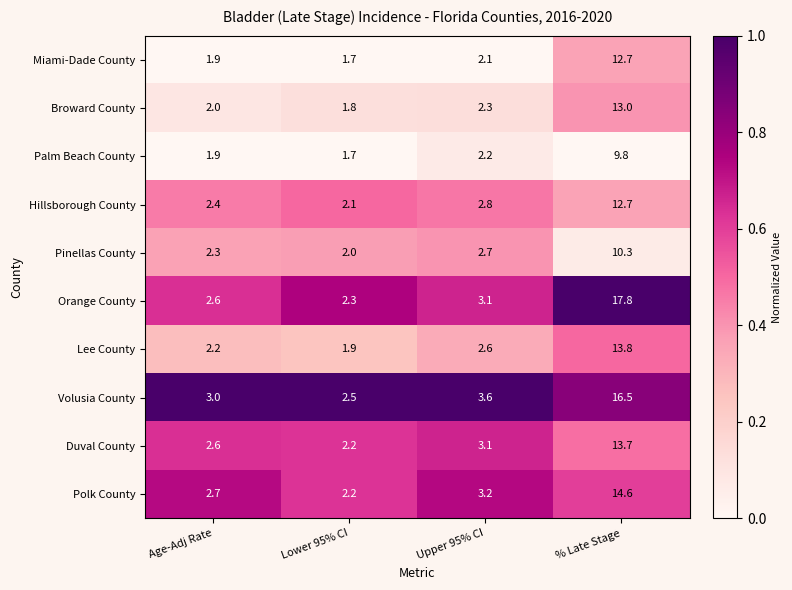

What is the sum of the Polk County values at Upper 95% CI and % Late Stage?

17.8